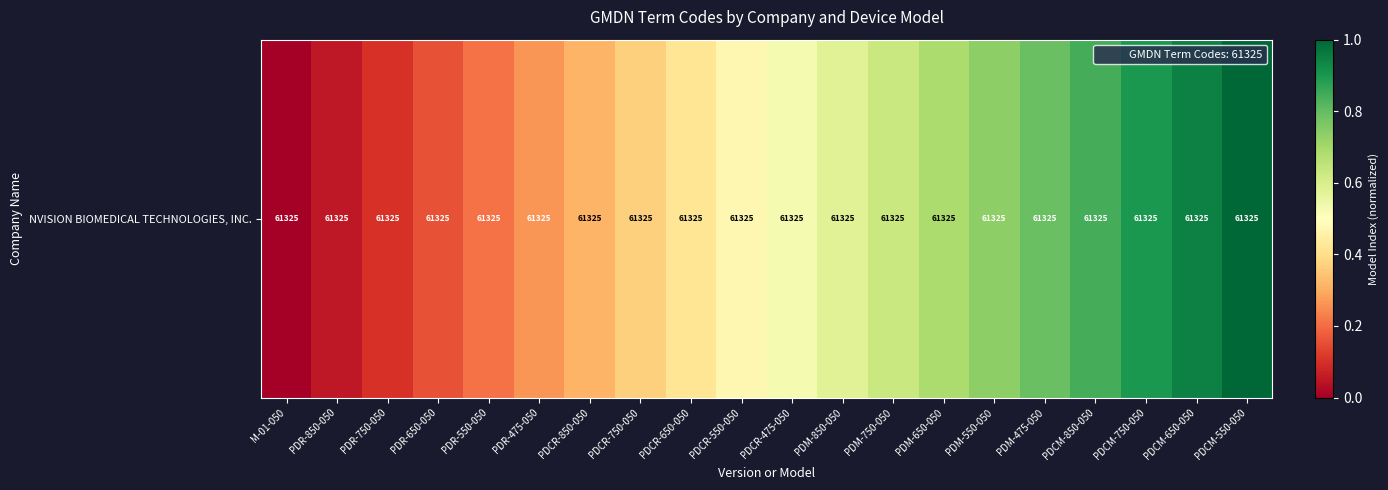

How many categories are shown in the chart?

20